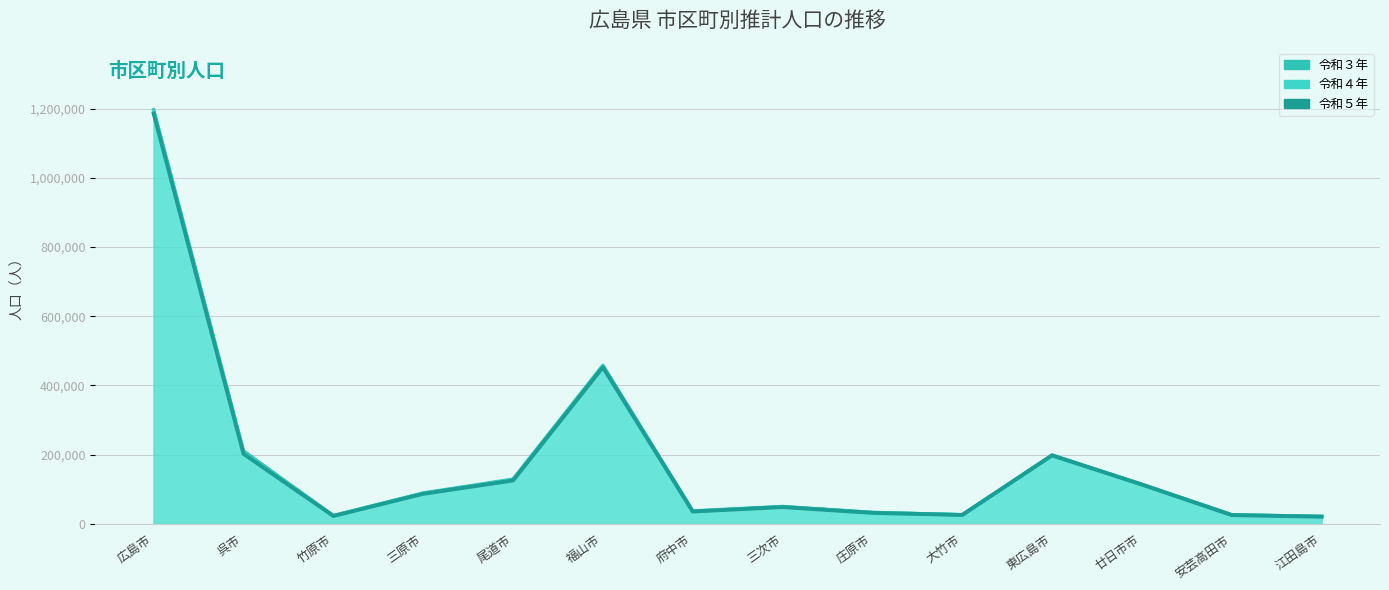

Reading right to left, list all the values displayed in this chart.

令和３年: 21337	26005	113929	196763	26035	32862	49877	36855	458021	128857	88900	23508	210229	1196222
令和４年: 20931	25406	113497	197765	25803	32167	49075	36083	455277	126932	87645	23016	205888	1191445
令和５年: 20465	25101	113227	198065	25481	31490	48291	35452	452499	125179	86556	22526	202105	1185505